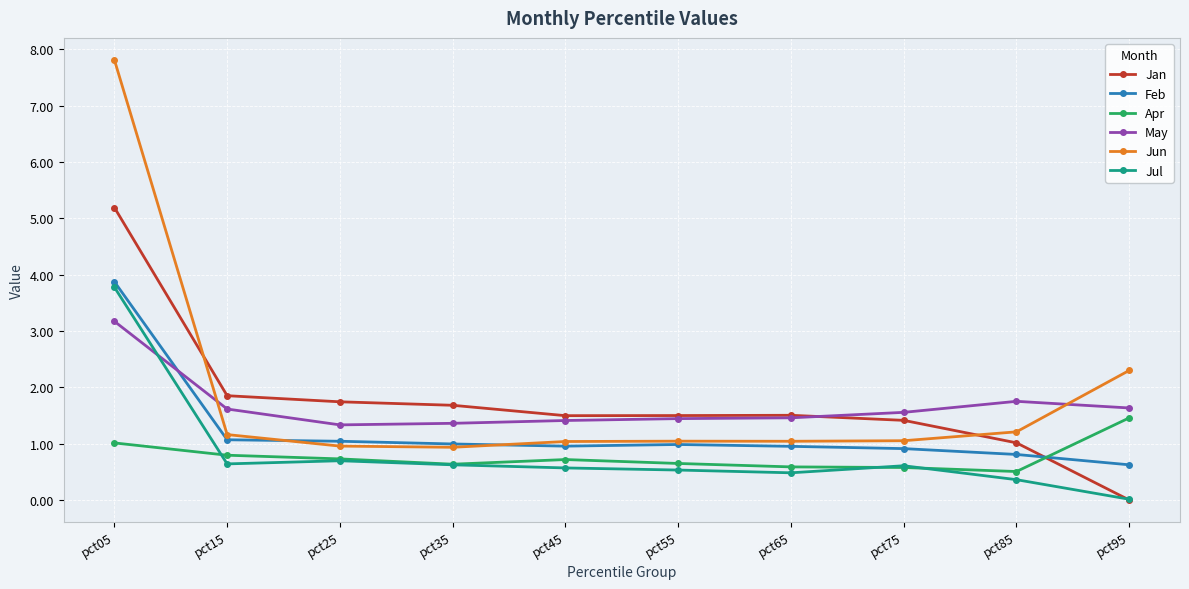

What is the lowest value of the Feb series?

0.6